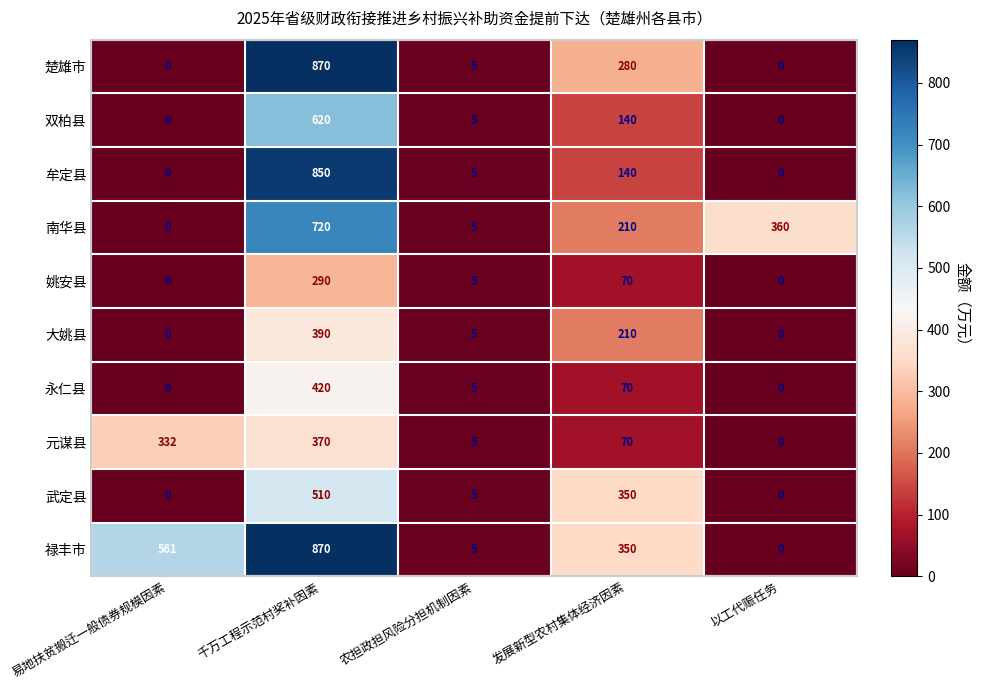

The value of 永仁县 at 易地扶贫搬迁一般债券规模因素 is 273. True or false?

False